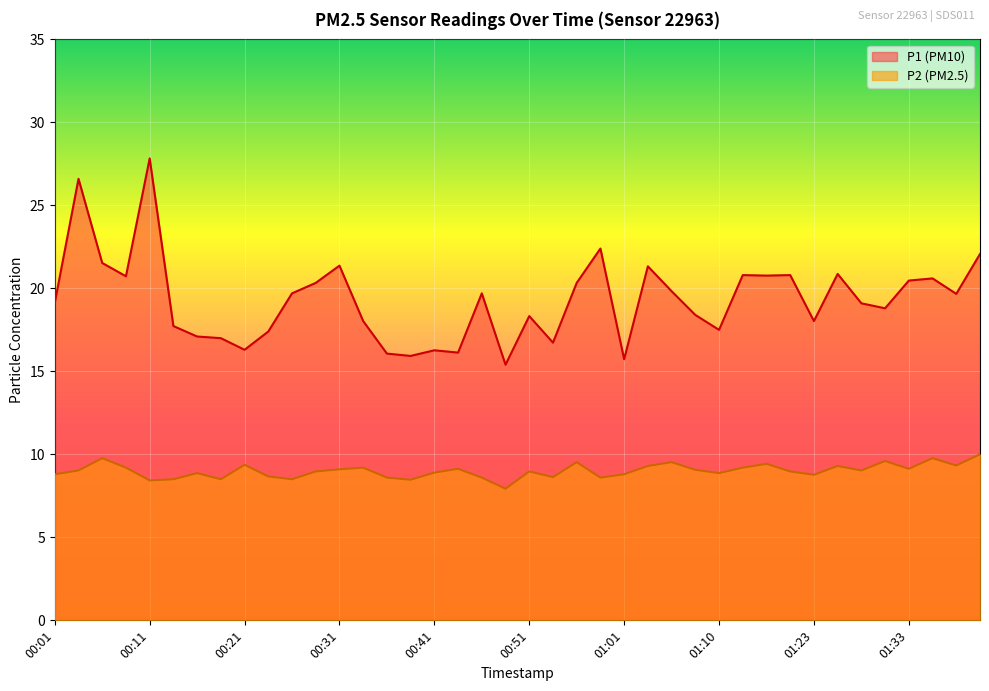

True or false: P1 and P2 cross at least once.

False